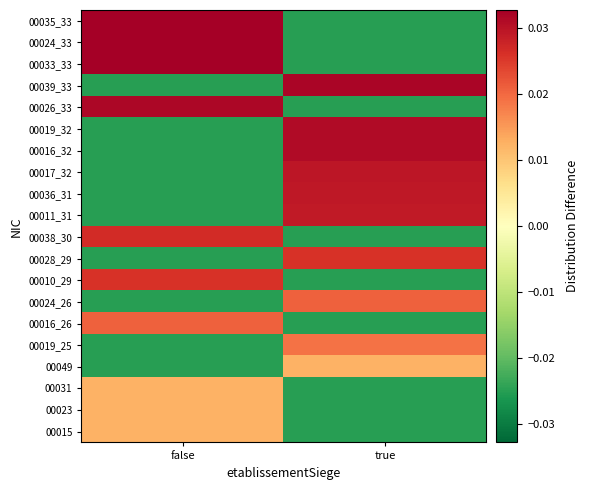

At which category is the sum across all series the highest?

true